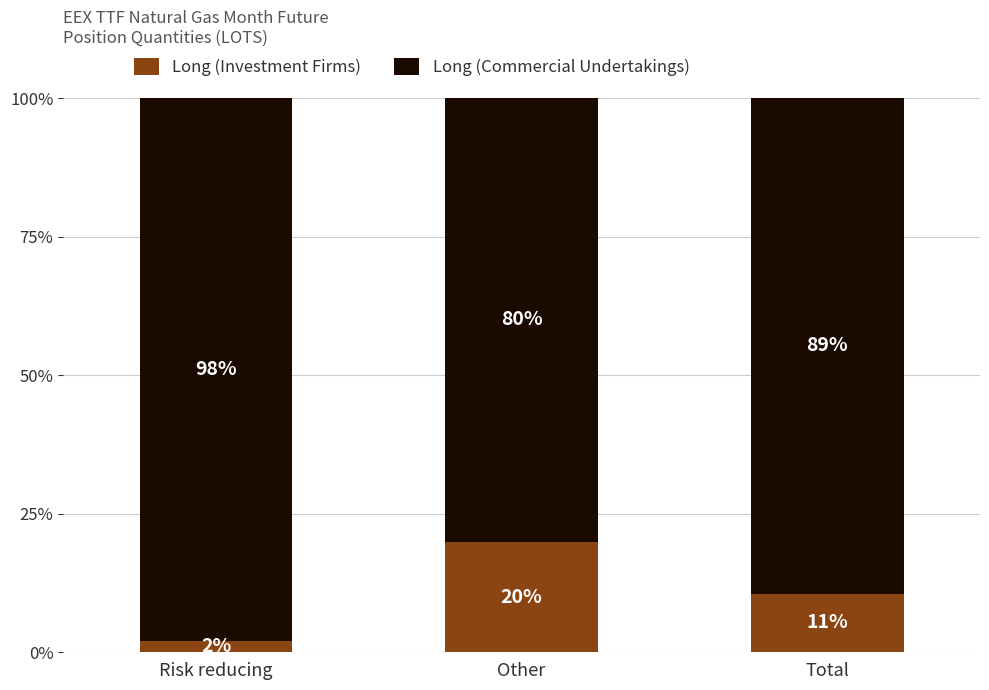

Which category has the highest value in the Long (Investment Firms) series?

Other